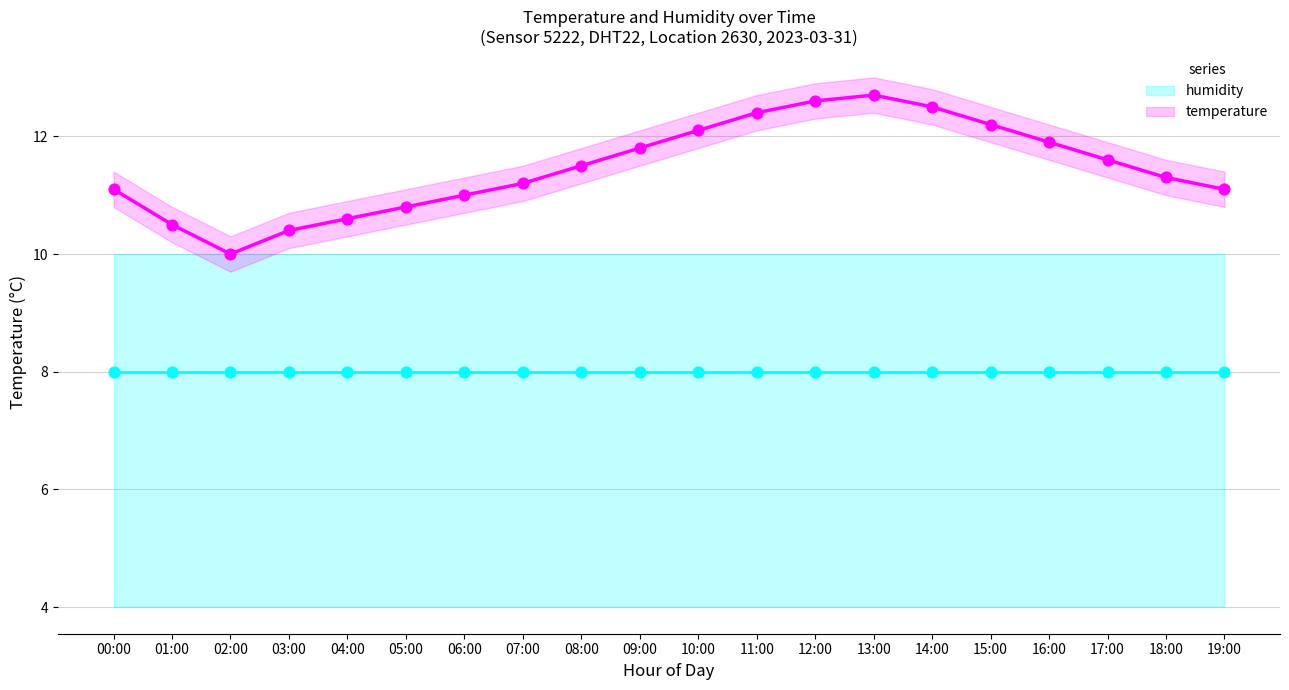

Which series has the largest total across all categories?

temperature